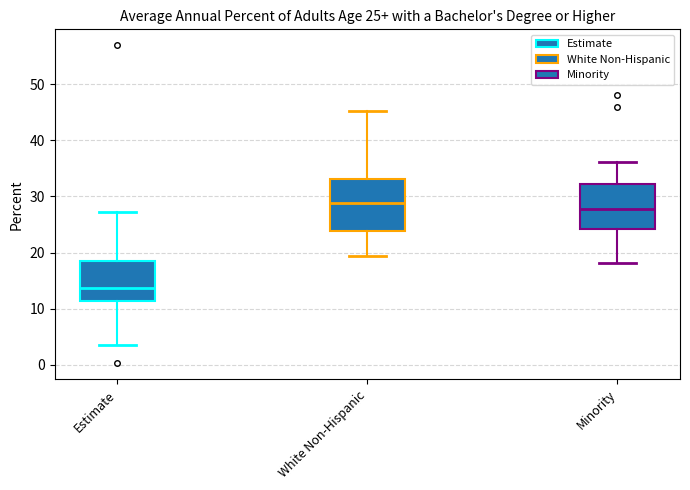

Which box is the tallest, from its lower edge to its upper edge?

White Non-Hispanic